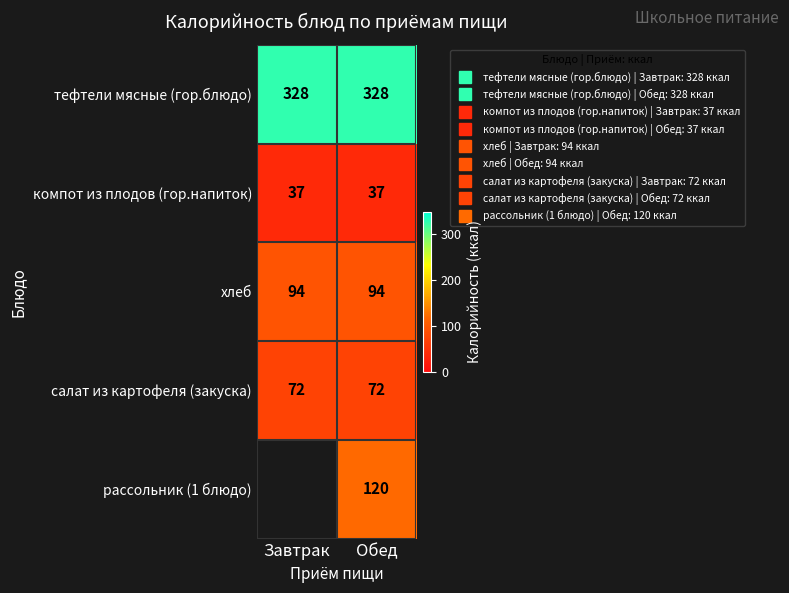

List the series in order of their peak value, lowest first.

компот из плодов (гор.напиток), салат из картофеля (закуска), хлеб, тефтели мясные (гор.блюдо), рассольник (1 блюдо)